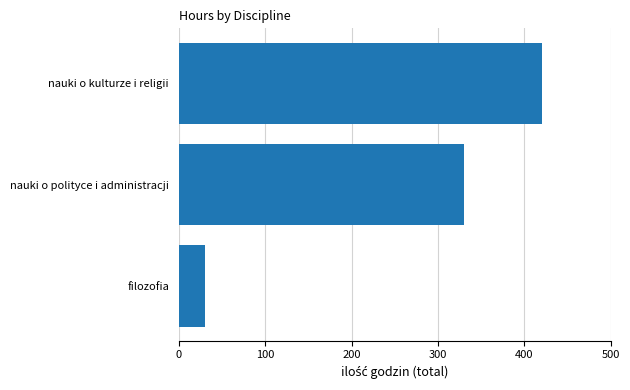

Which has a higher value, nauki o kulturze i religii or nauki o polityce i administracji?

nauki o kulturze i religii